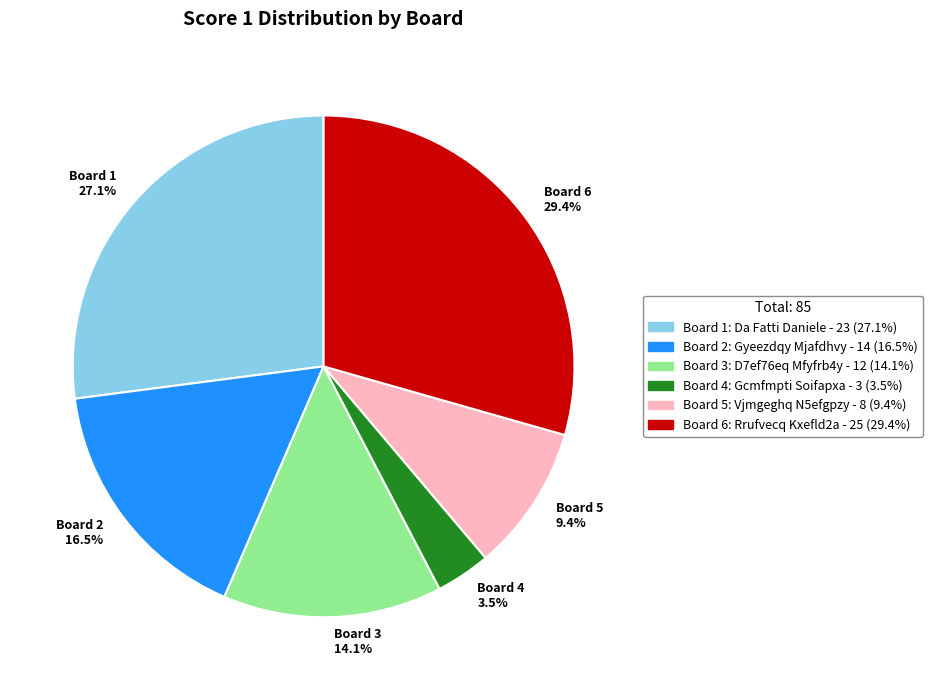

What is the ratio of the value at Board 3 14.1% to the value at Board 4 3.5%?

4.0